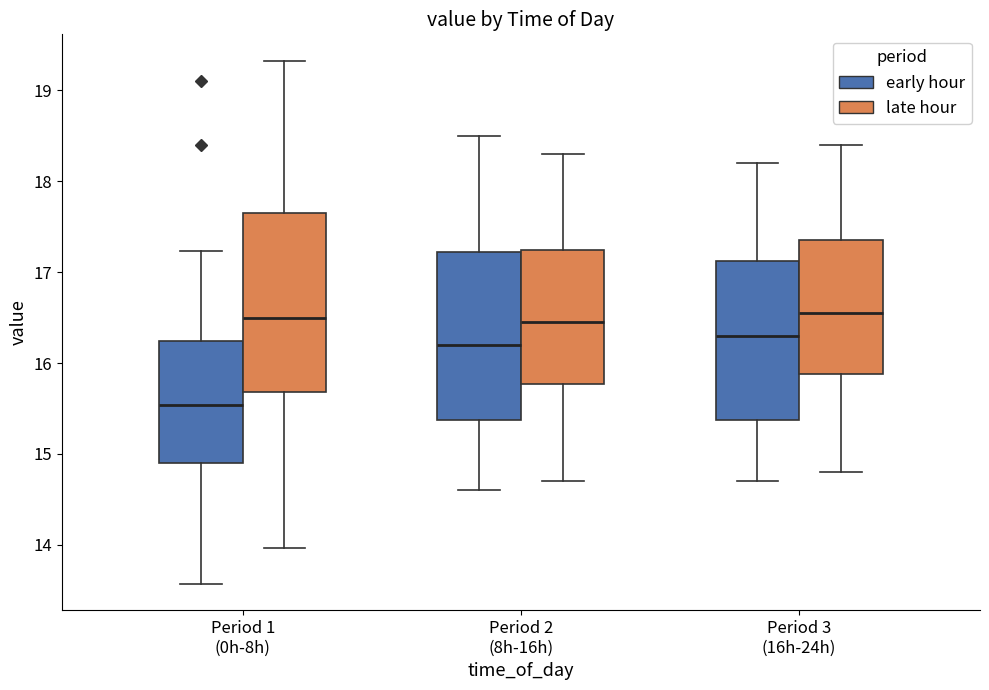

Which box's median line is the lowest?

Period 1 (0h-8h) (early hour)